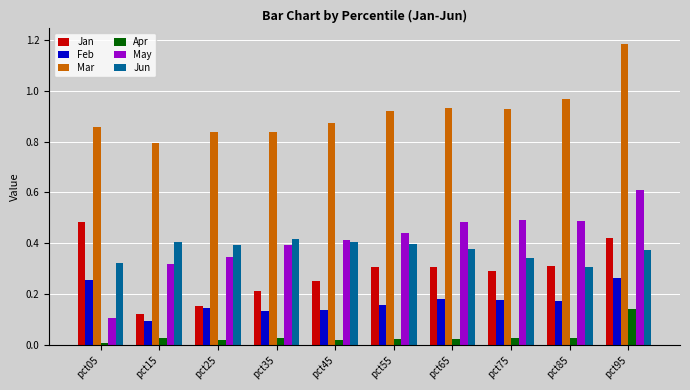

Is the value of Jun at pct75 greater than the value of Apr at pct65?

Yes